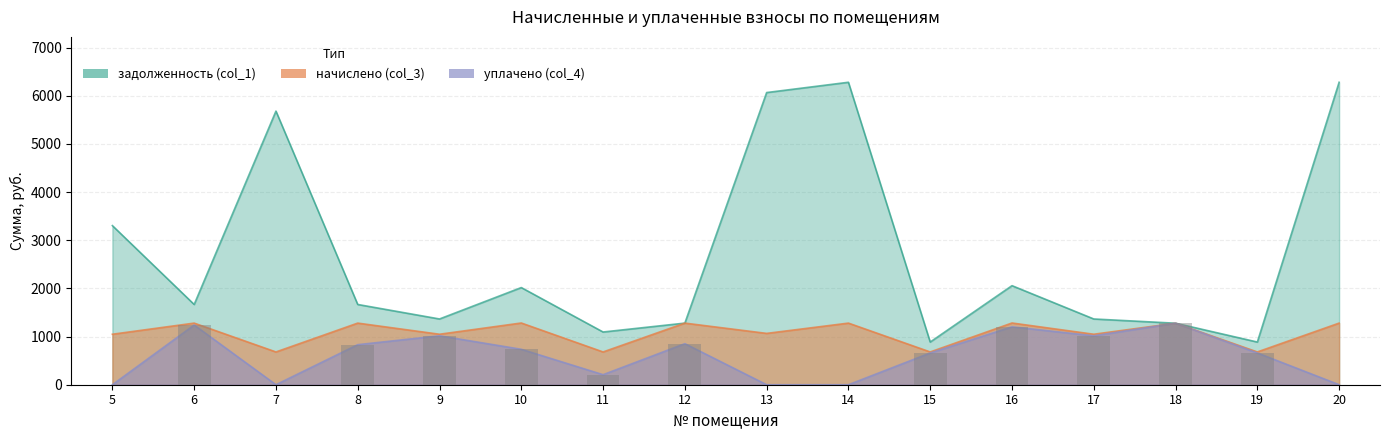

What is the sum of the уплачено (col_4) values at 16 and 15?

1861.8